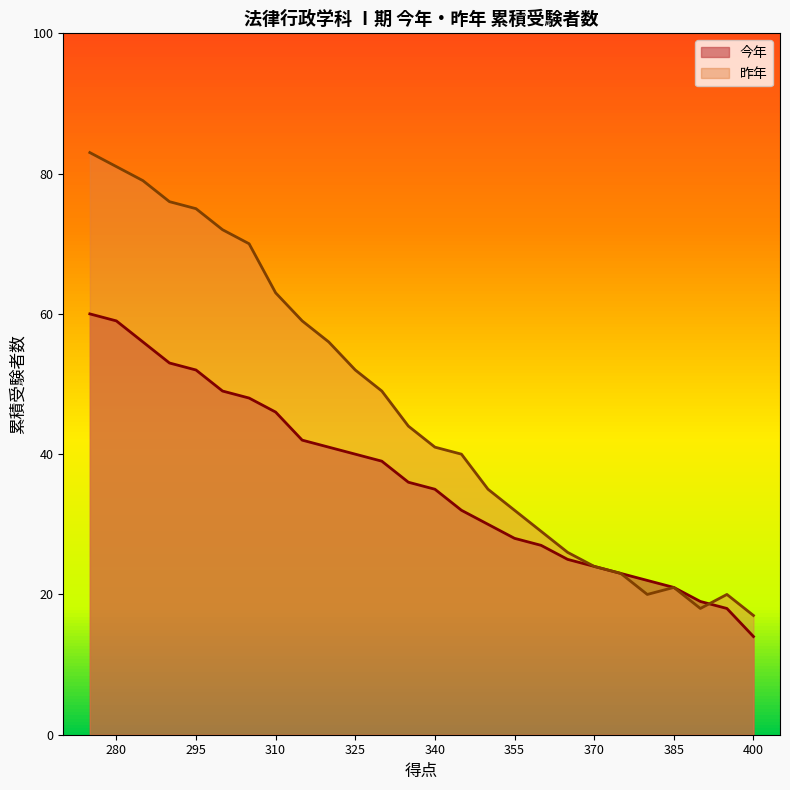

True or false: 昨年 and 今年 cross at least once.

True